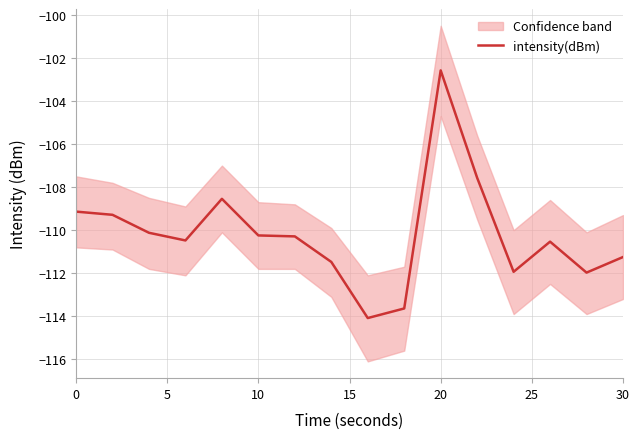

Is it true that the value at 14 is -27.3?

False